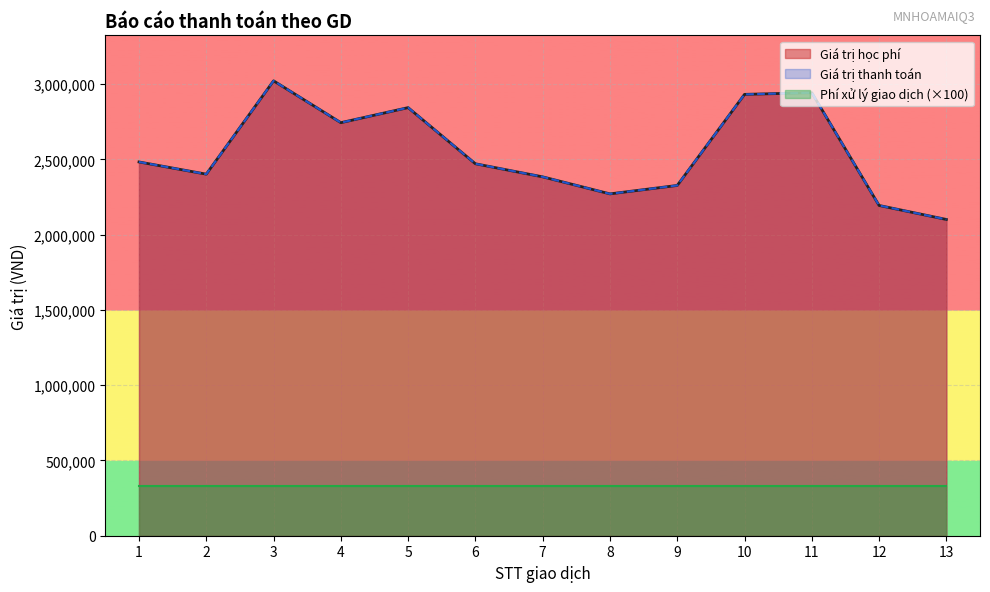

Between 12 and 10, which is larger?

10